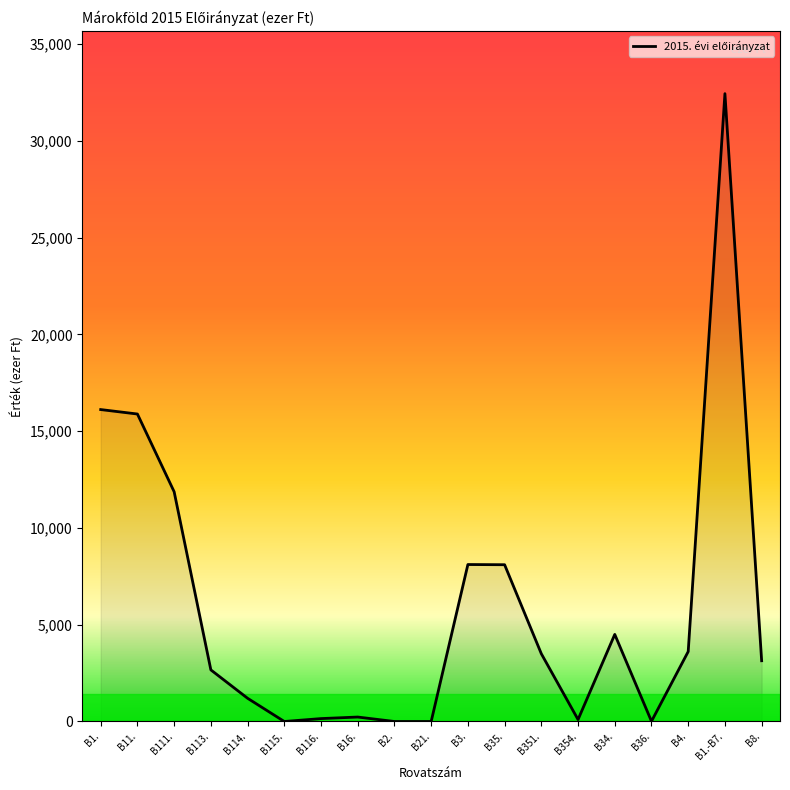

How many categories are shown in the chart?

19